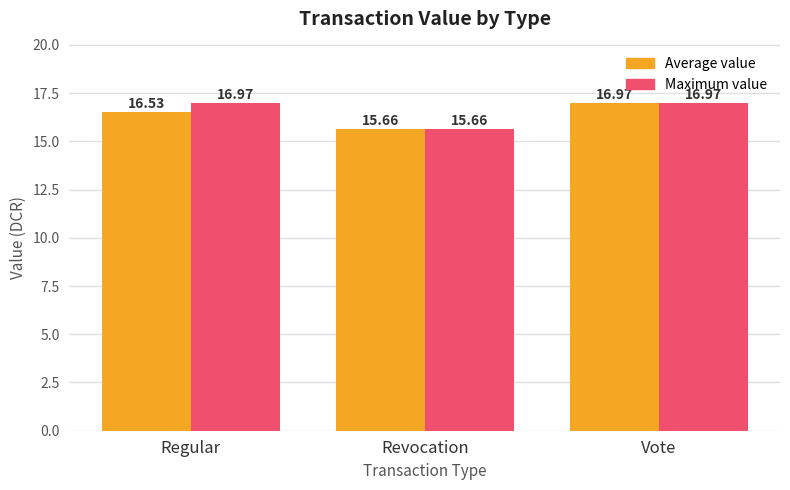

How many categories are shown in the chart?

3